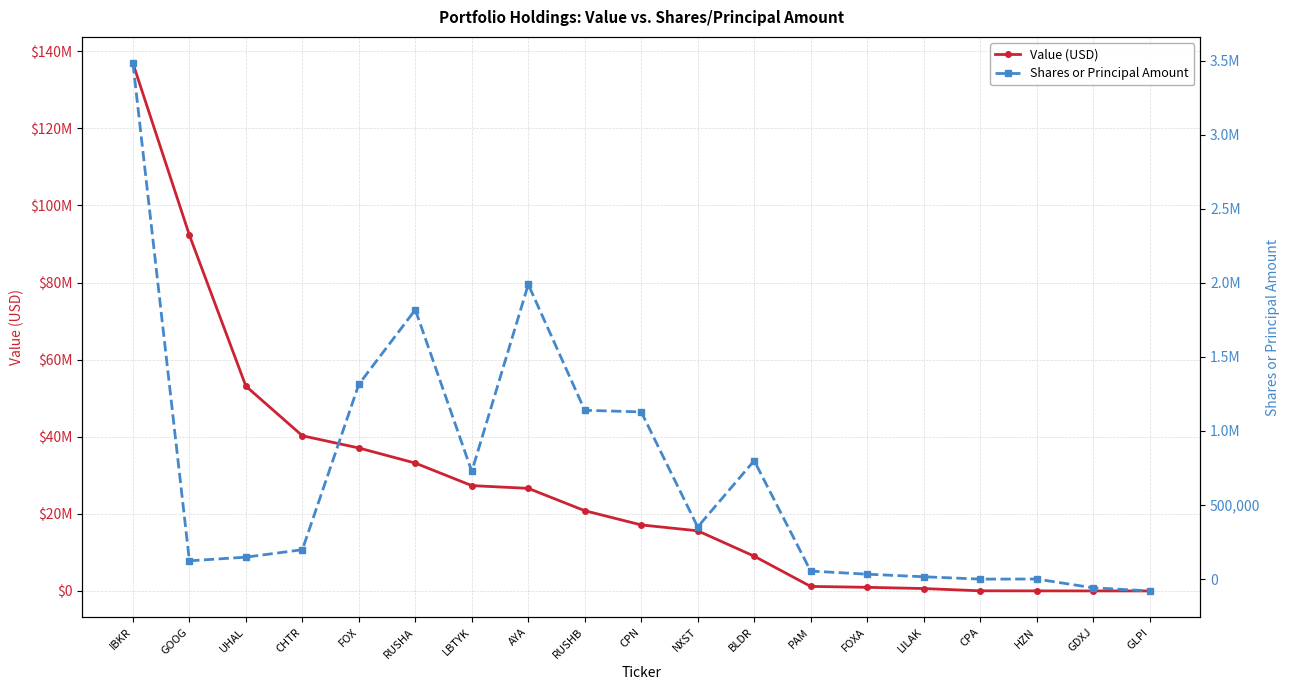

At how many categories does at least one series exceed 103837108?

1